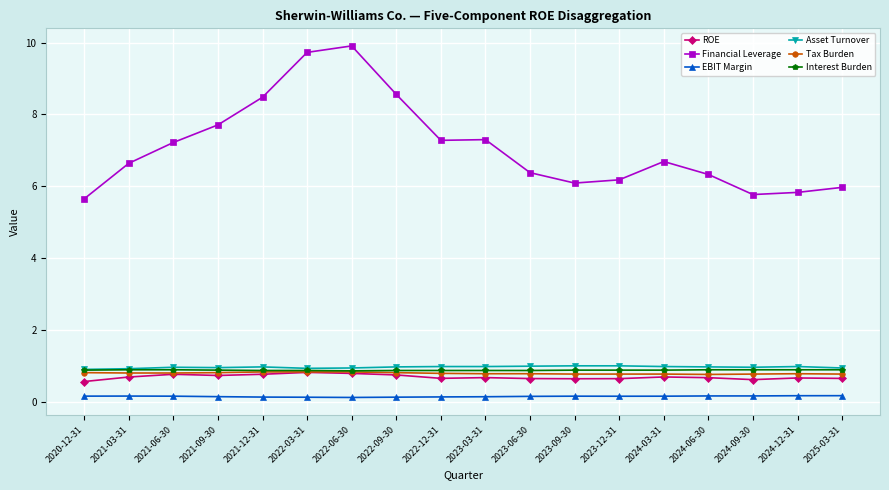

True or false: EBIT Margin has more than 0 points higher than both neighbors.

True